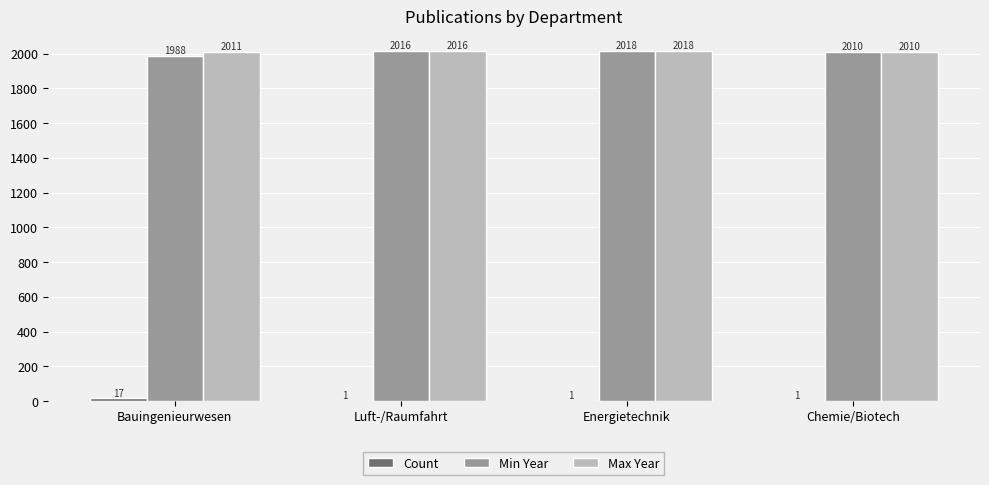

What value does the Min Year series have at Chemie/Biotech?

2010